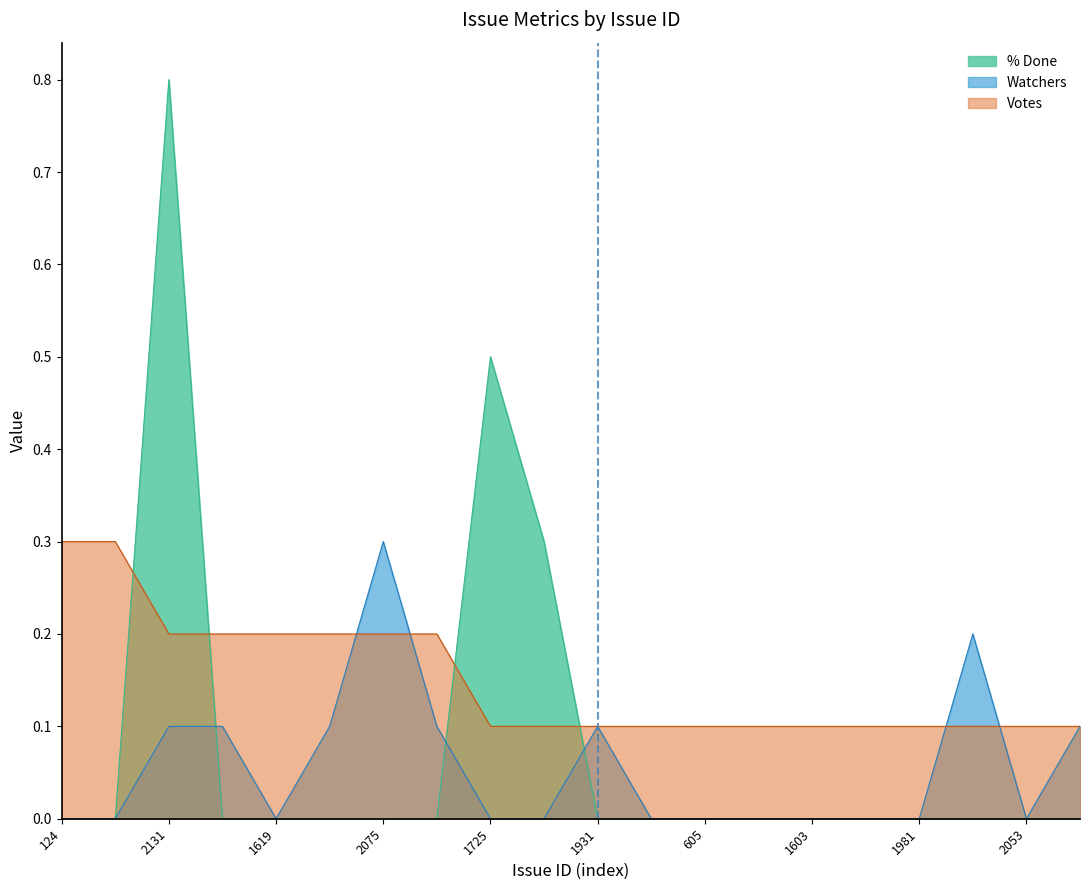

At 1931, list the series in order from largest to smallest.

Watchers, Votes, % Done